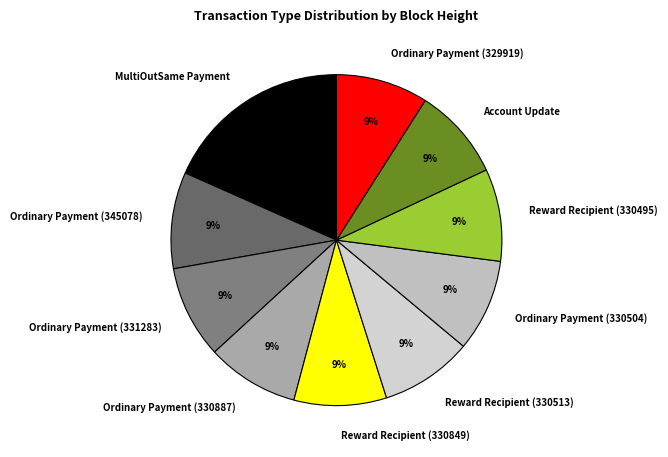

Approximately how many times larger is the value at MultiOutSame Payment compared to Account Update?

2.0